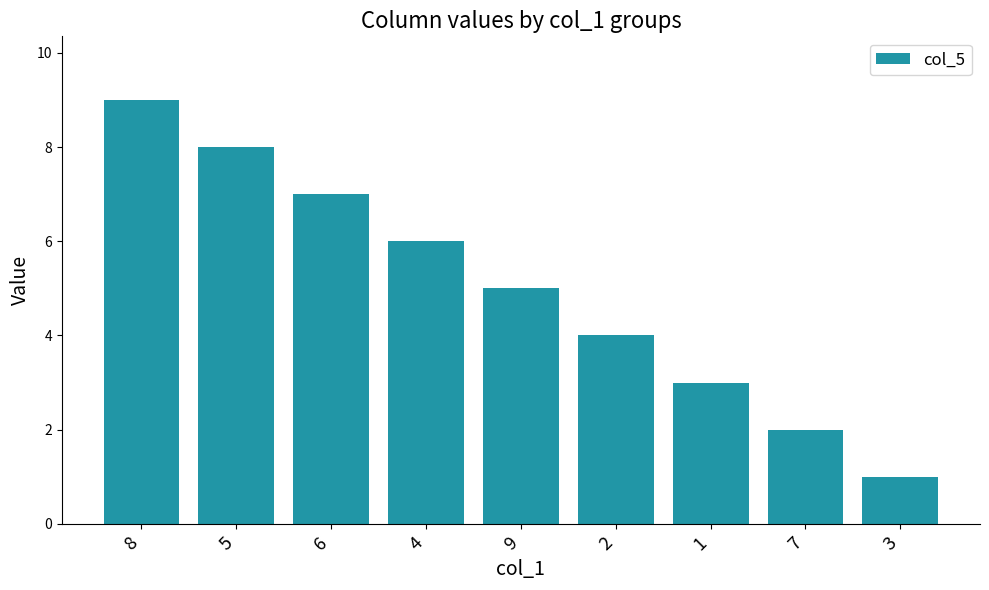

Which has a higher value, 1 or 6?

6